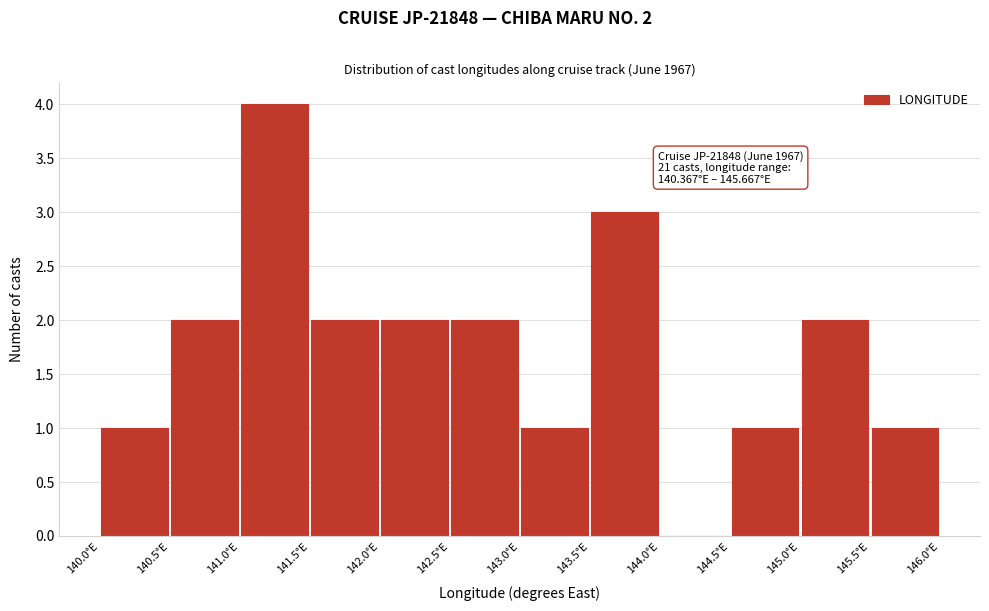

Over which range of the x-axis is the bar tallest?

141.0 to 141.5